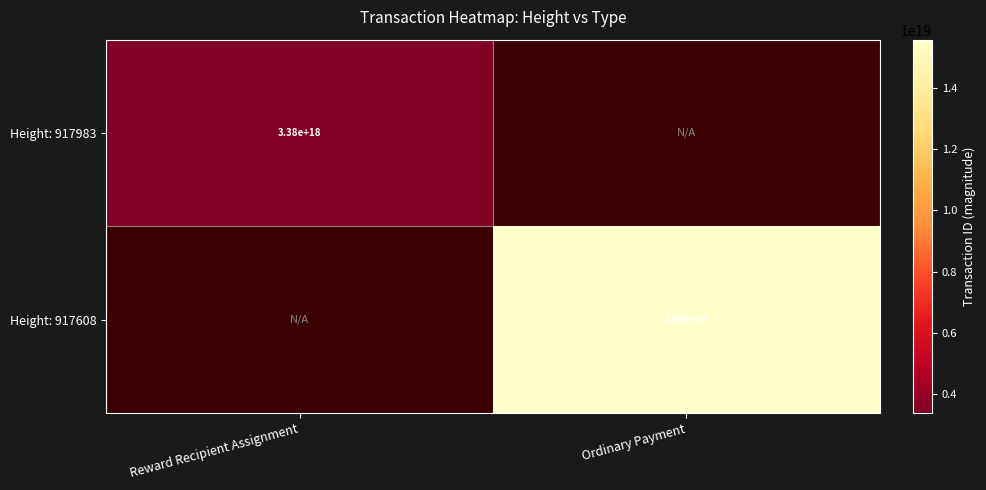

The Height: 917608 series shows 15600000000000000000 at Ordinary Payment. True or false?

True